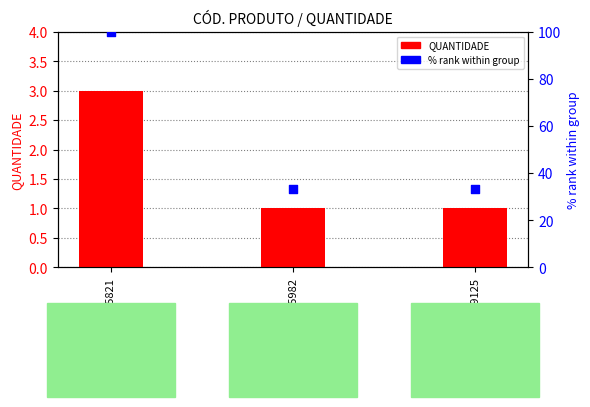

At how many categories does at least one series exceed 46?

1